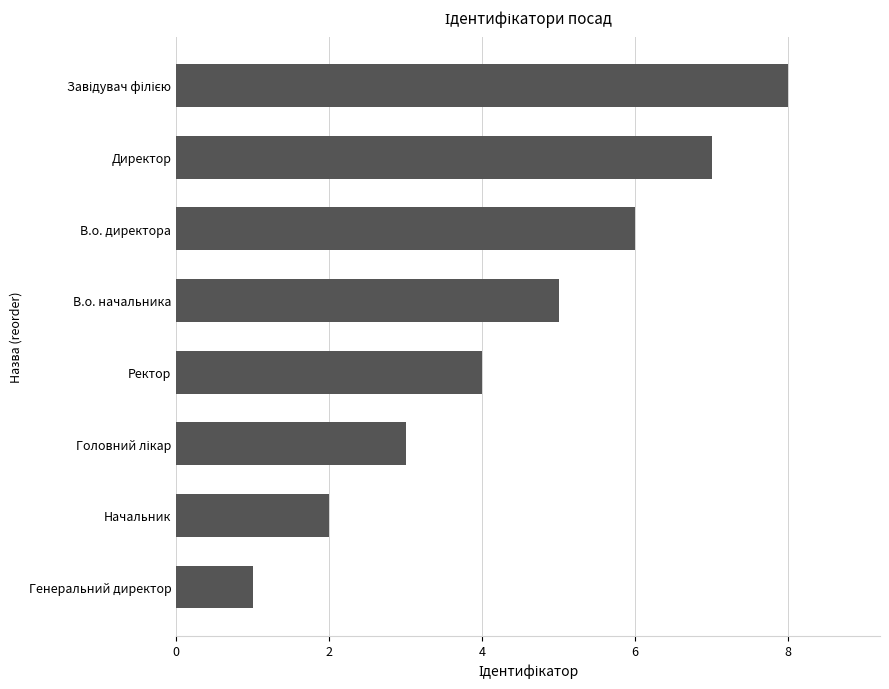

What is the difference between the maximum and minimum values?

7